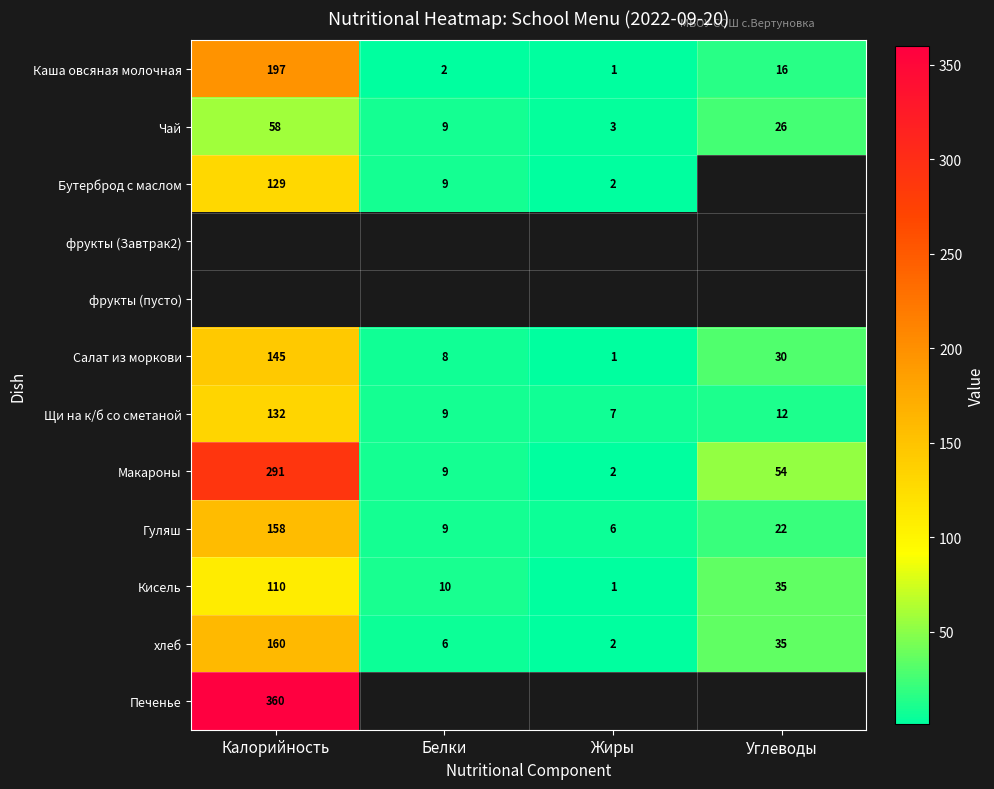

Is the value of Гуляш at Углеводы greater than the value of Бутерброд с маслом at Жиры?

Yes